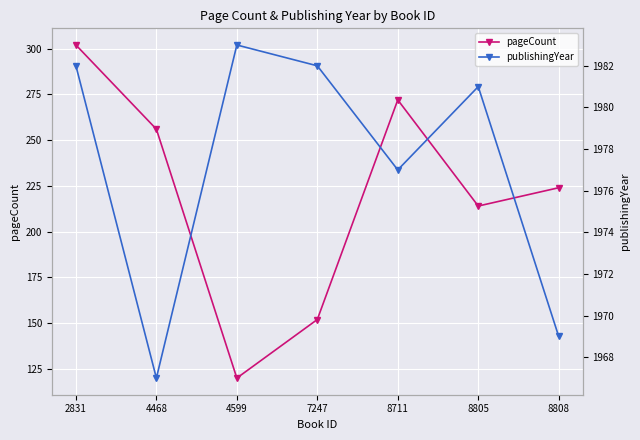

In publishingYear, how many points are lower than both neighbors (excluding endpoints)?

2